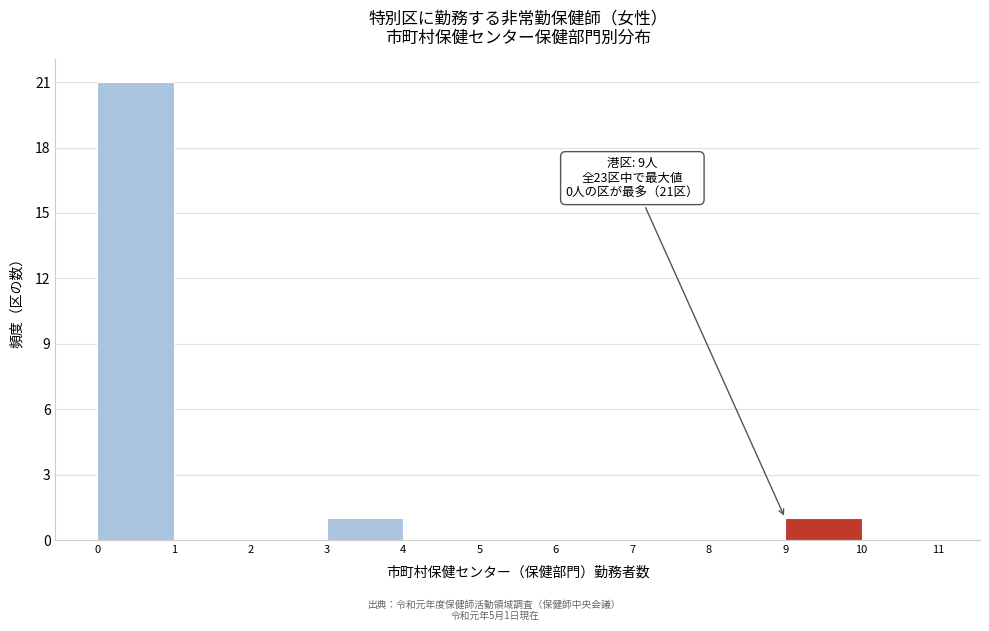

Which range on the x-axis has the tallest bar?

0 to 1